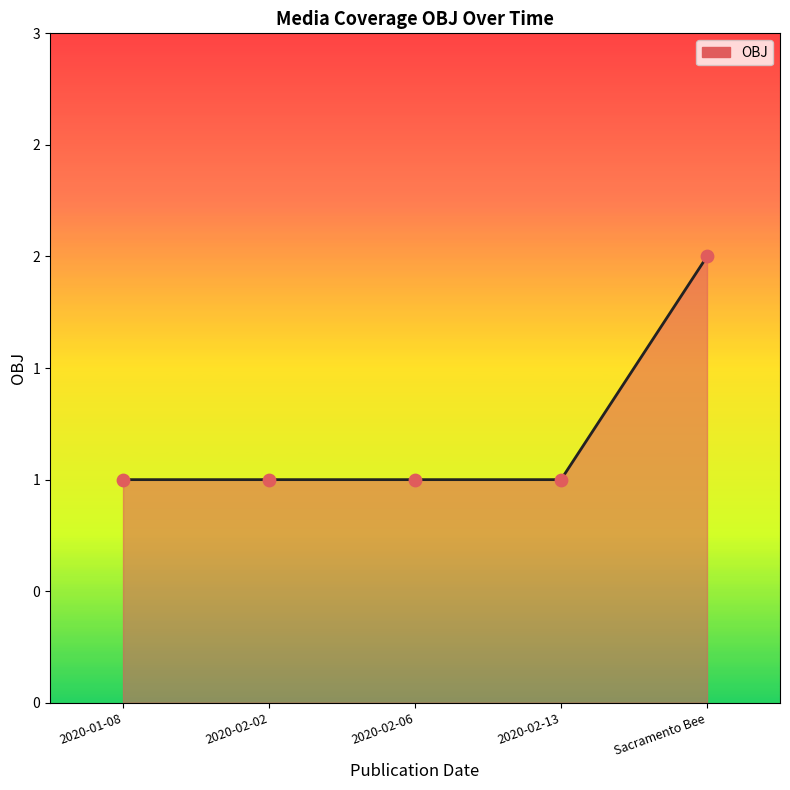

What is the ratio of the value at 2020-01-08 to the value at Sacramento Bee?

0.5